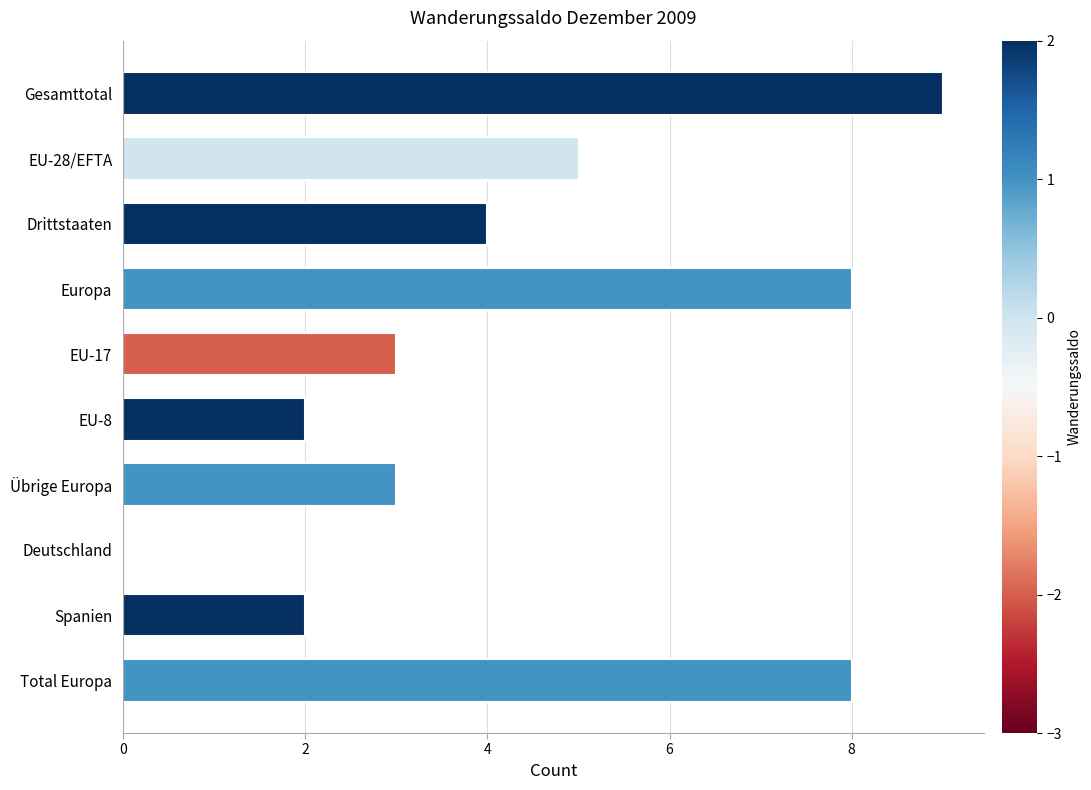

Reading bottom to top, transcribe all the data shown in this chart.

Total Europa=8	Spanien=2	Deutschland=0	Übrige Europa=3	EU-8=2	EU-17=3	Europa=8	Drittstaaten=4	EU-28/EFTA=5	Gesamttotal=9